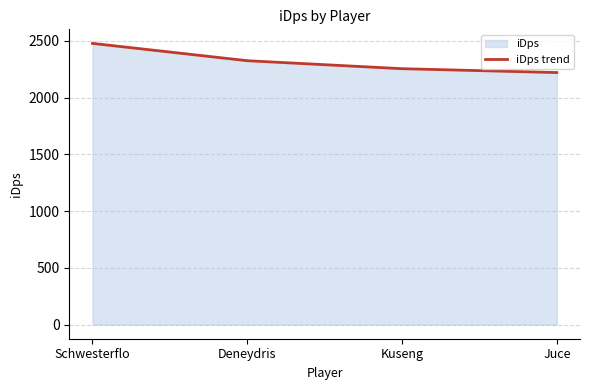

Reading left to right, what are all the values shown in this chart?

2476.7	2324.3	2254.0	2219.9